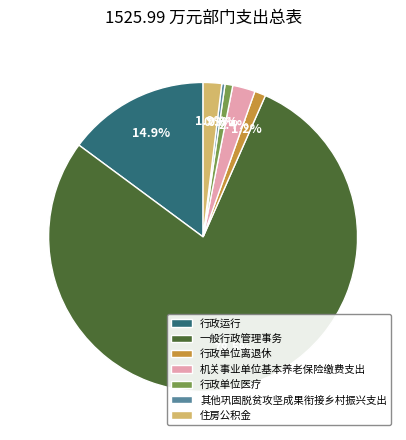

Which has a higher value, 机关事业单位基本养老保险缴费支出 or 其他巩固脱贫攻坚成果衔接乡村振兴支出?

机关事业单位基本养老保险缴费支出